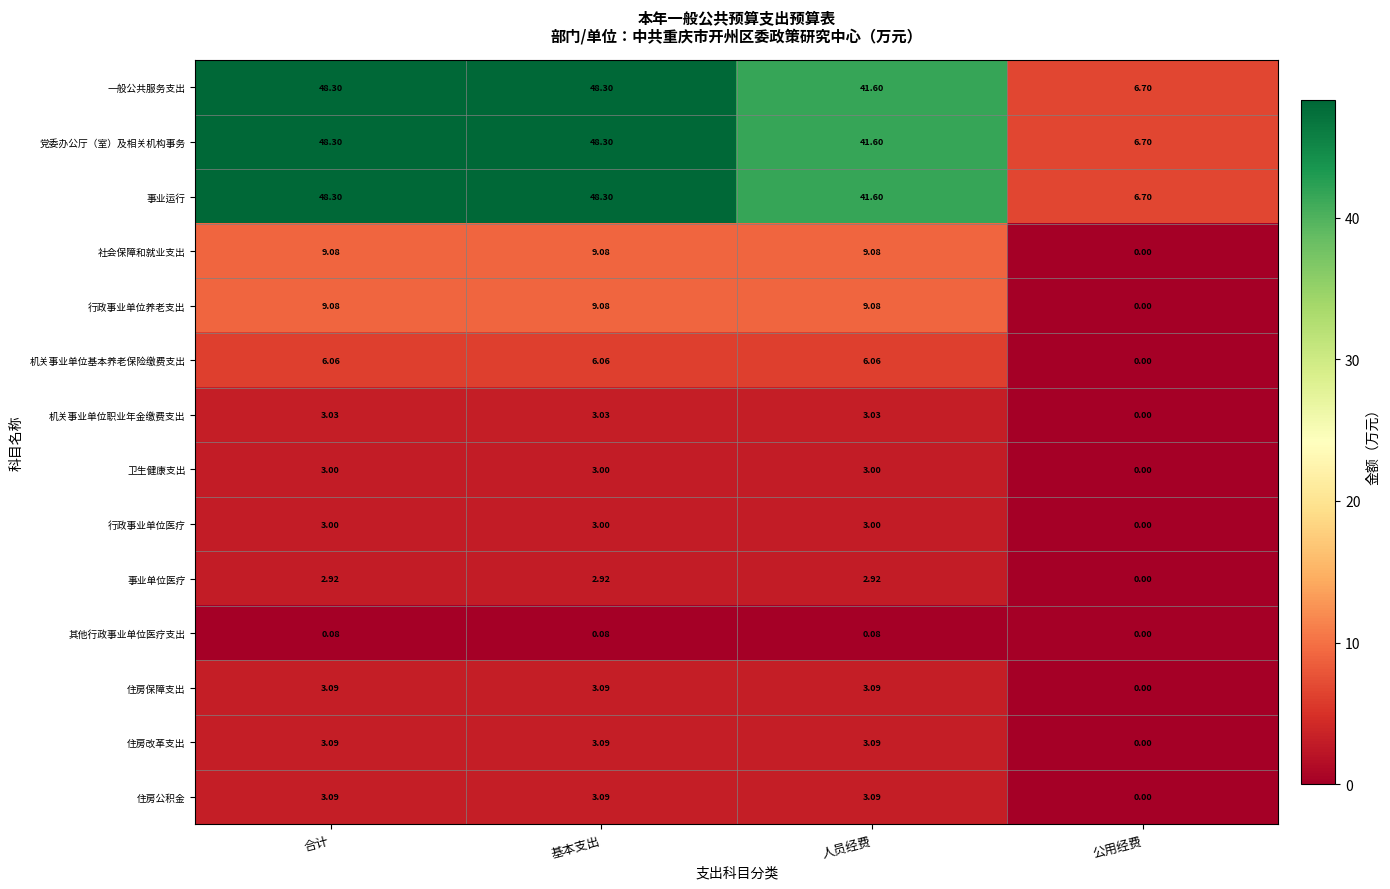

At how many categories does at least one series exceed 25?

3